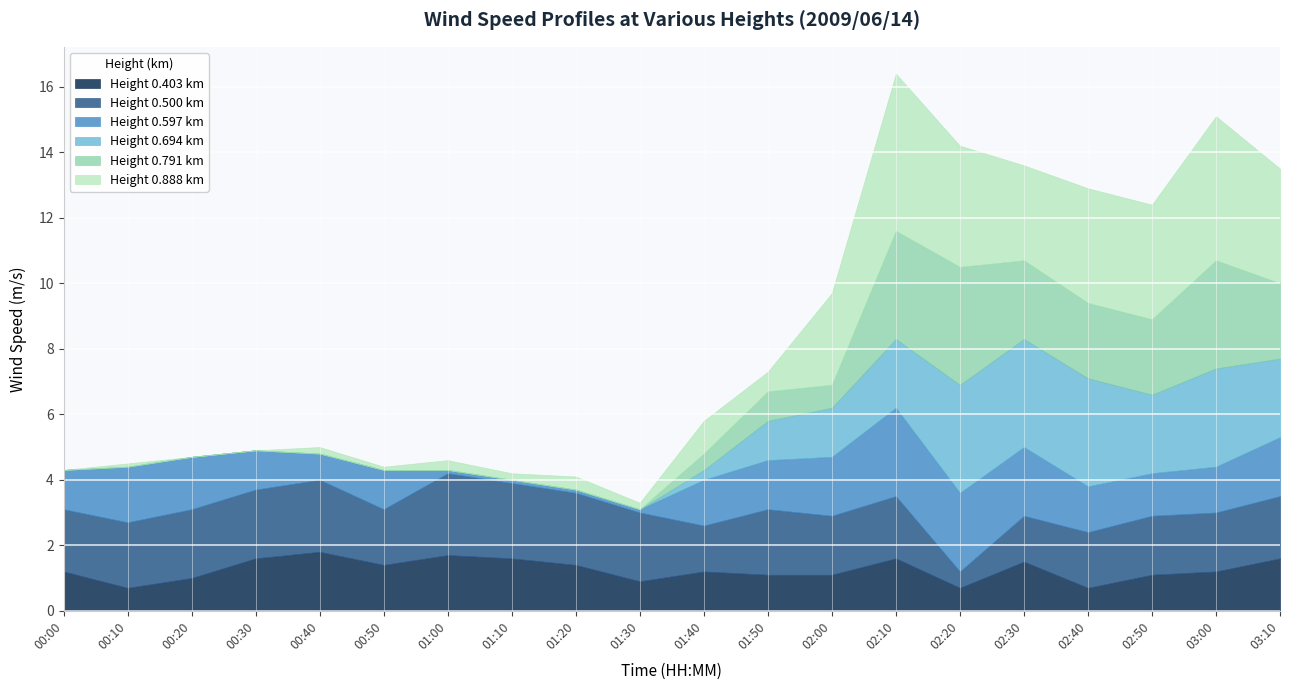

Does the chart display data point markers on the line(s)?

No